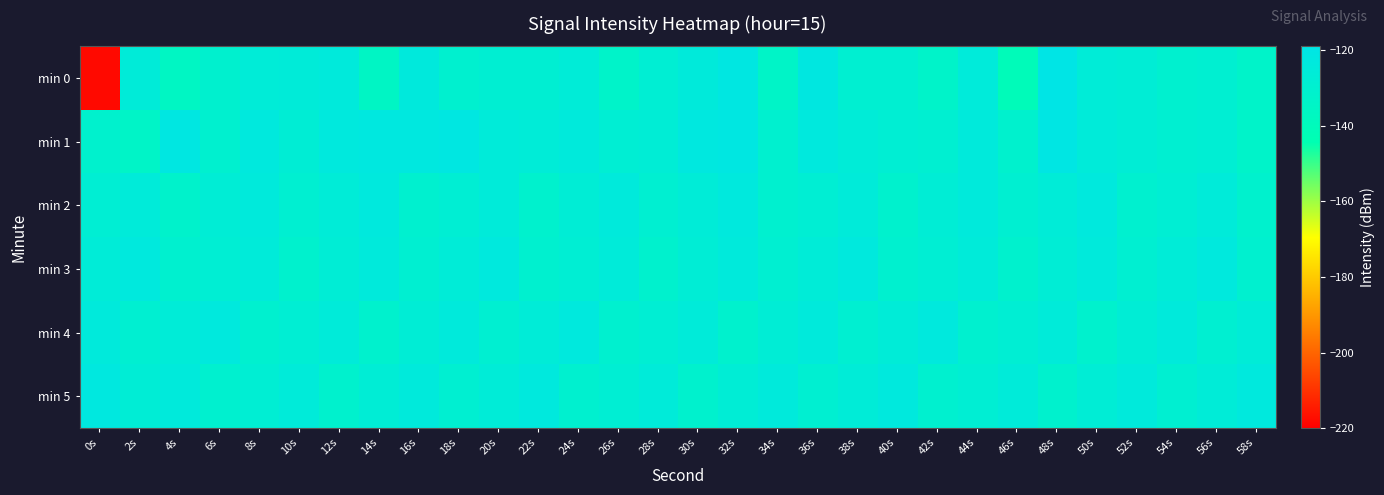

Rank the series by their maximum value, from highest to lowest.

min 0, min 1, min 5, min 2, min 3, min 4